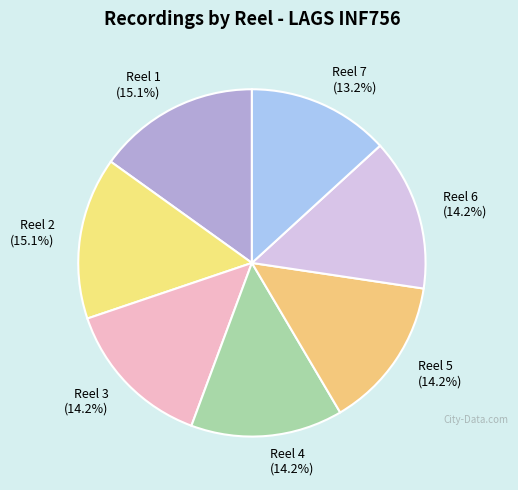

Is there any slice that represents more than half of the pie?

No